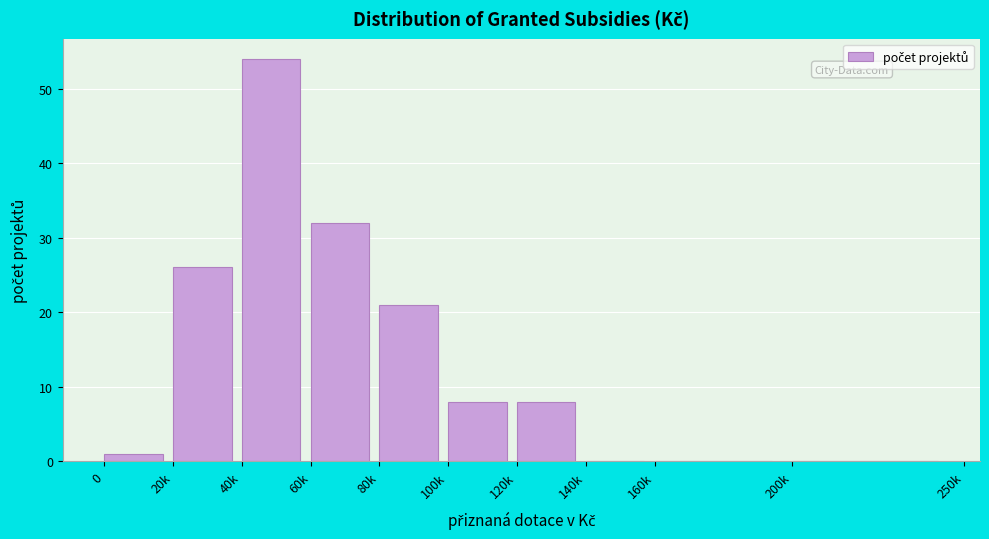

Reading left to right, what are all the values shown in this chart?

0=1	20k=26	40k=54	60k=32	80k=21	100k=8	120k=8	140k=0	160k=0	200k=0